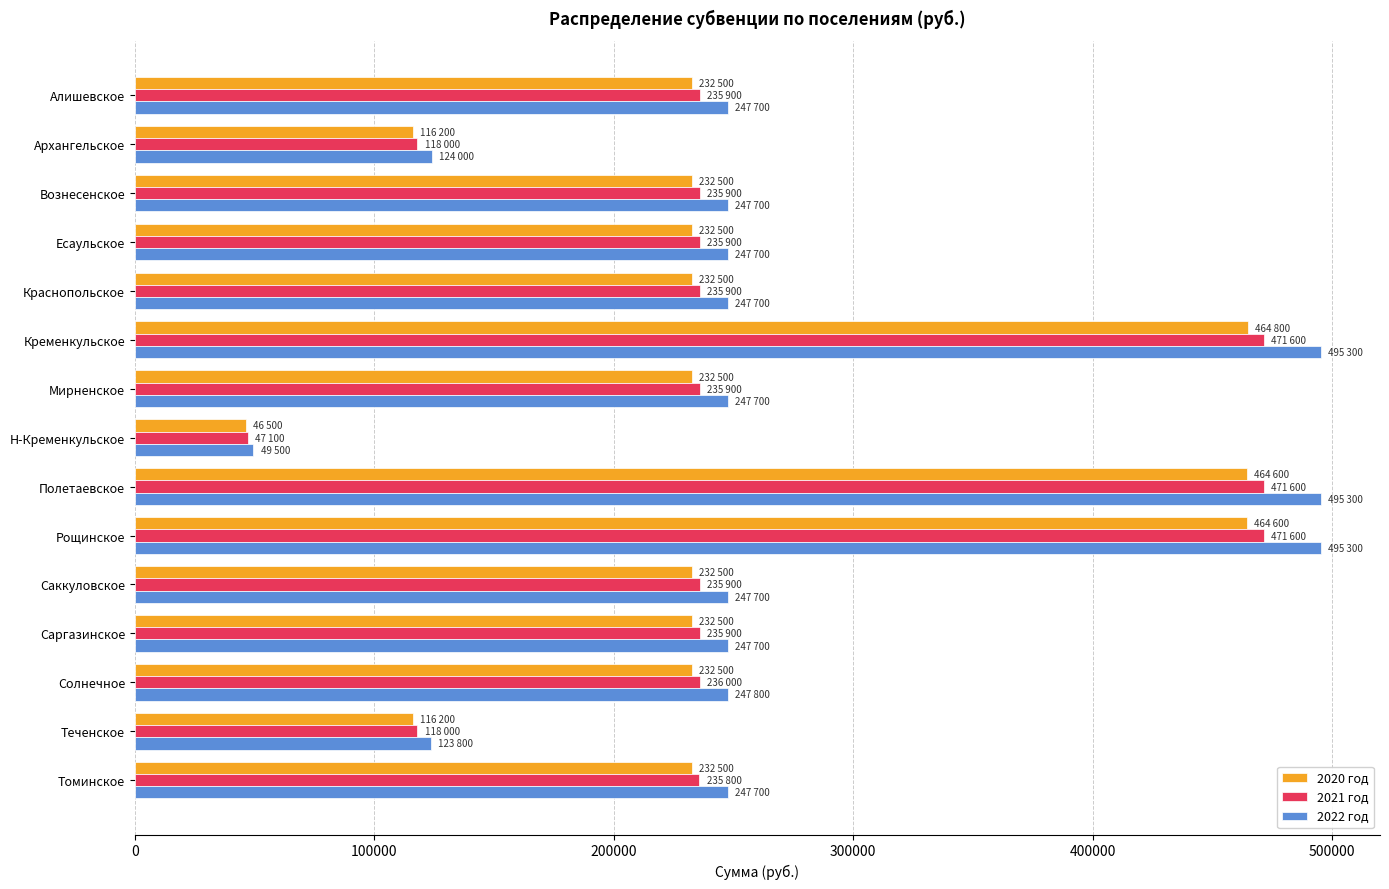

Which series has the largest total across all categories?

2022 год